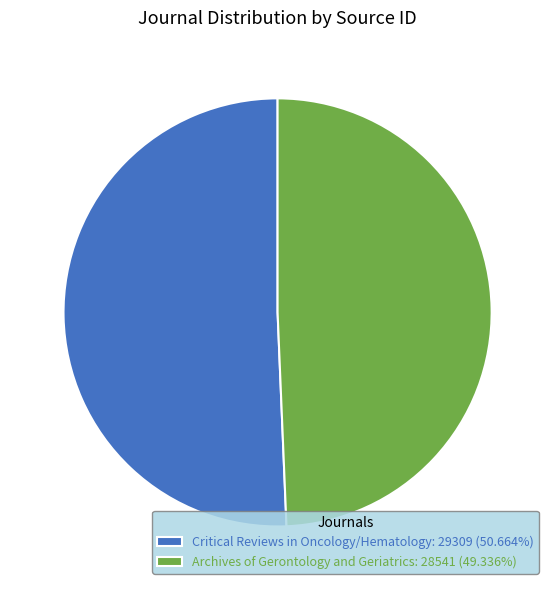

What is the largest slice in the pie chart?

Critical Reviews in Oncology/Hematology